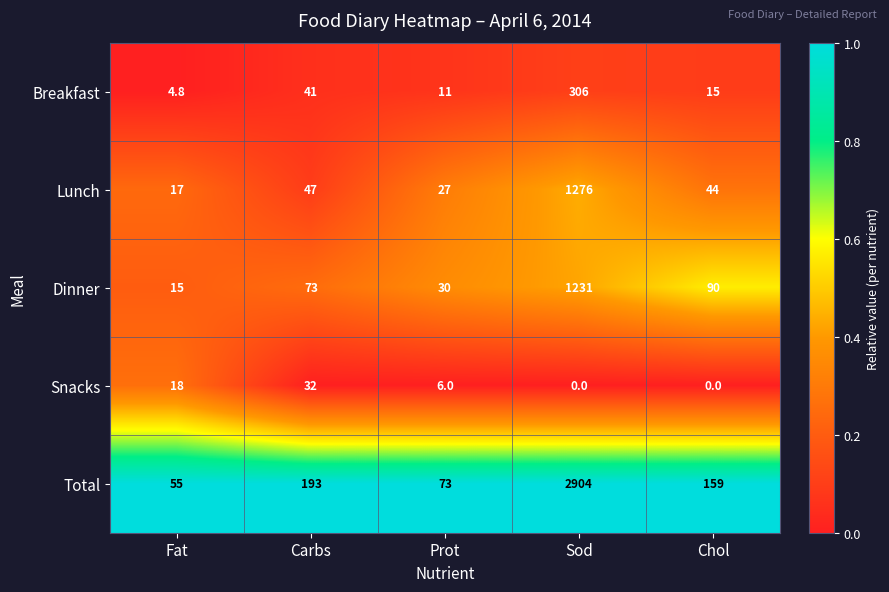

At how many categories does at least one series exceed 0?

5